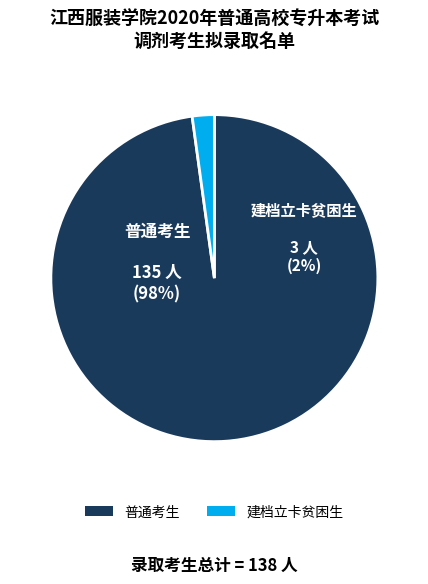

How many segments does this pie chart have?

2